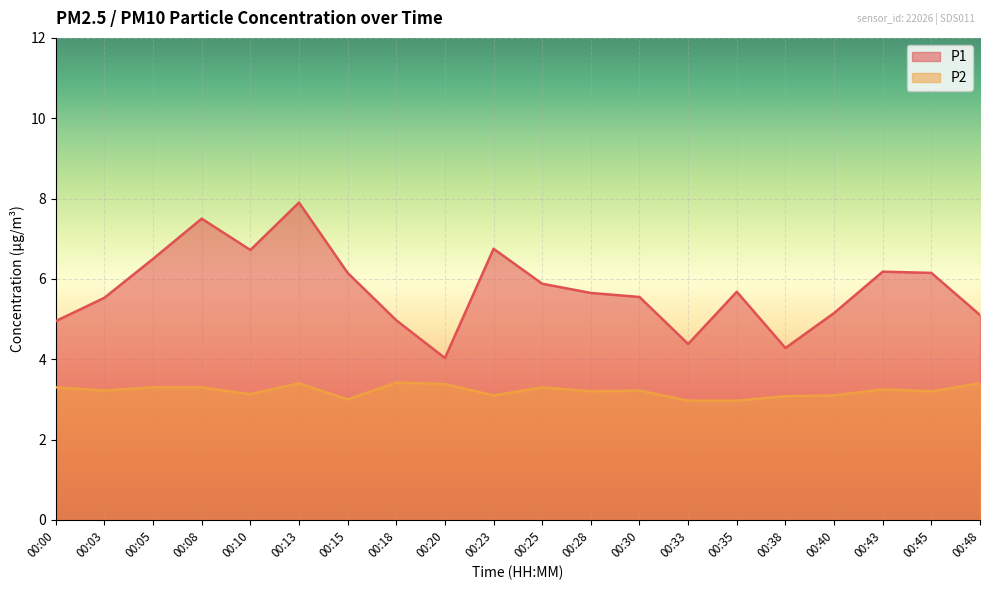

How many data points in P2 are less than 3?

2